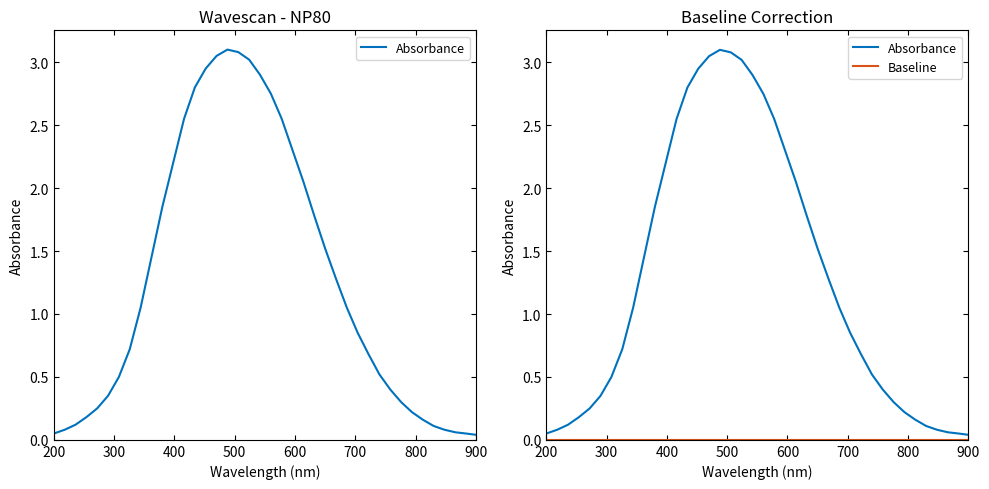

Which series has the largest total across all categories?

Absorbance